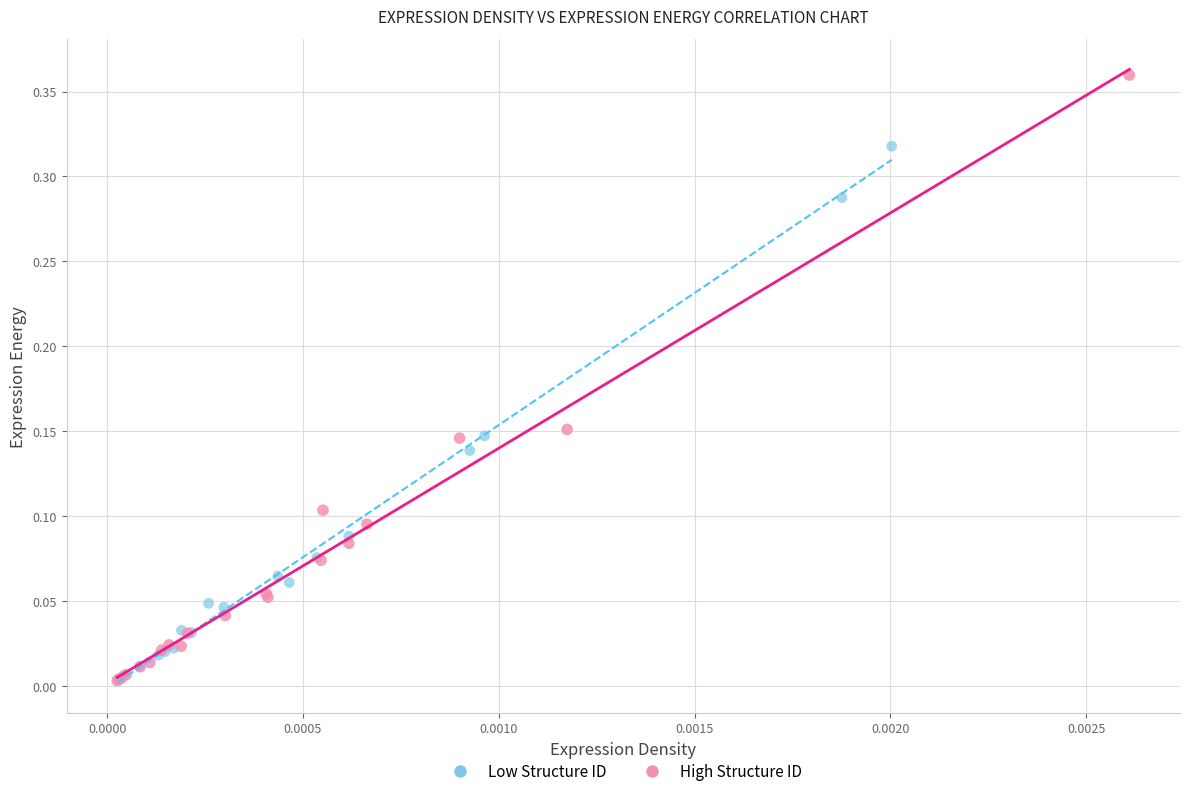

Which series contains the highest Y value?

High Structure ID